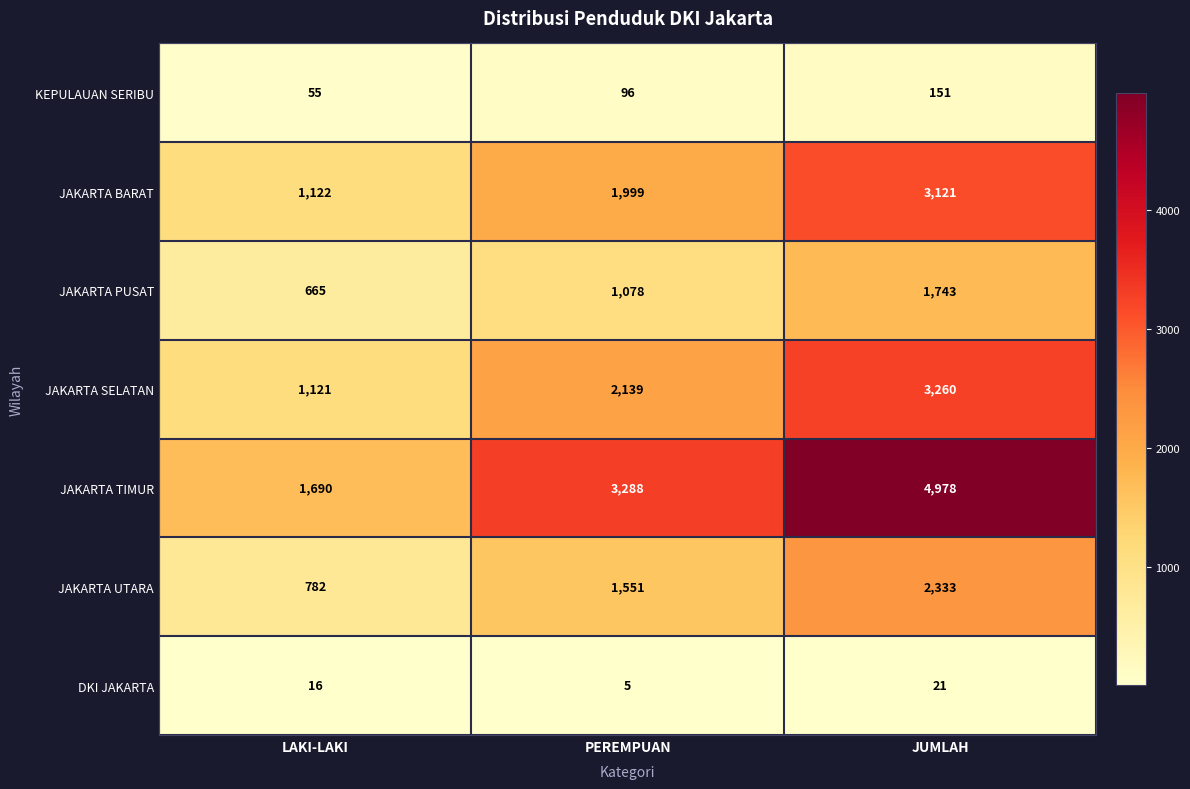

Reading right to left, list all the values displayed in this chart.

KEPULAUAN SERIBU: JUMLAH=151	PEREMPUAN=96	LAKI-LAKI=55
JAKARTA BARAT: JUMLAH=3121	PEREMPUAN=1999	LAKI-LAKI=1122
JAKARTA PUSAT: JUMLAH=1743	PEREMPUAN=1078	LAKI-LAKI=665
JAKARTA SELATAN: JUMLAH=3260	PEREMPUAN=2139	LAKI-LAKI=1121
JAKARTA TIMUR: JUMLAH=4978	PEREMPUAN=3288	LAKI-LAKI=1690
JAKARTA UTARA: JUMLAH=2333	PEREMPUAN=1551	LAKI-LAKI=782
DKI JAKARTA: JUMLAH=21	PEREMPUAN=5	LAKI-LAKI=16